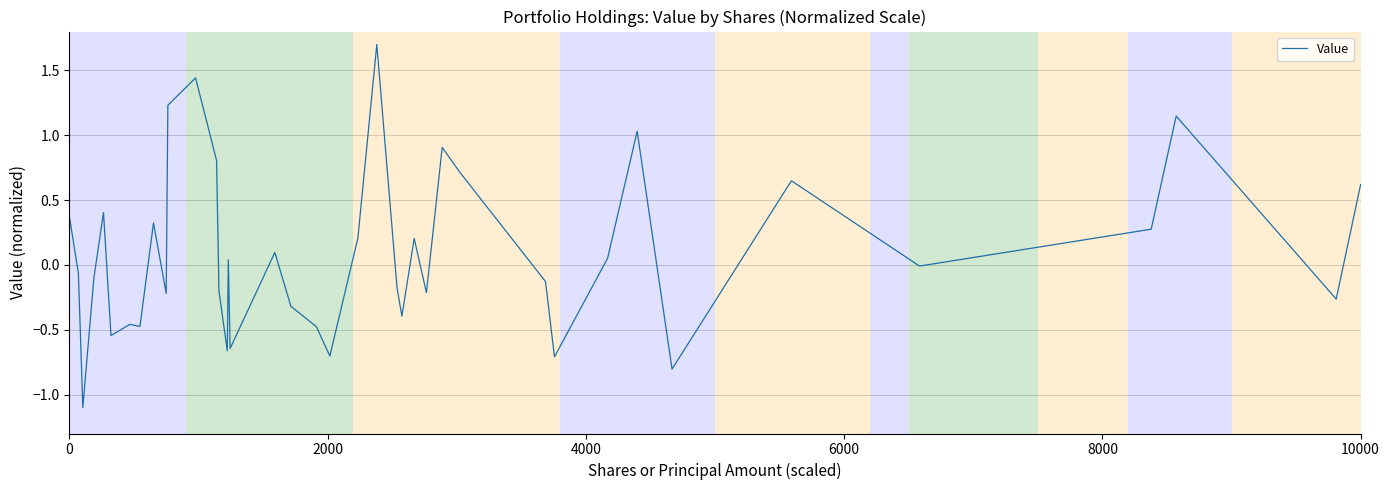

What is the sum of all values?

3.6